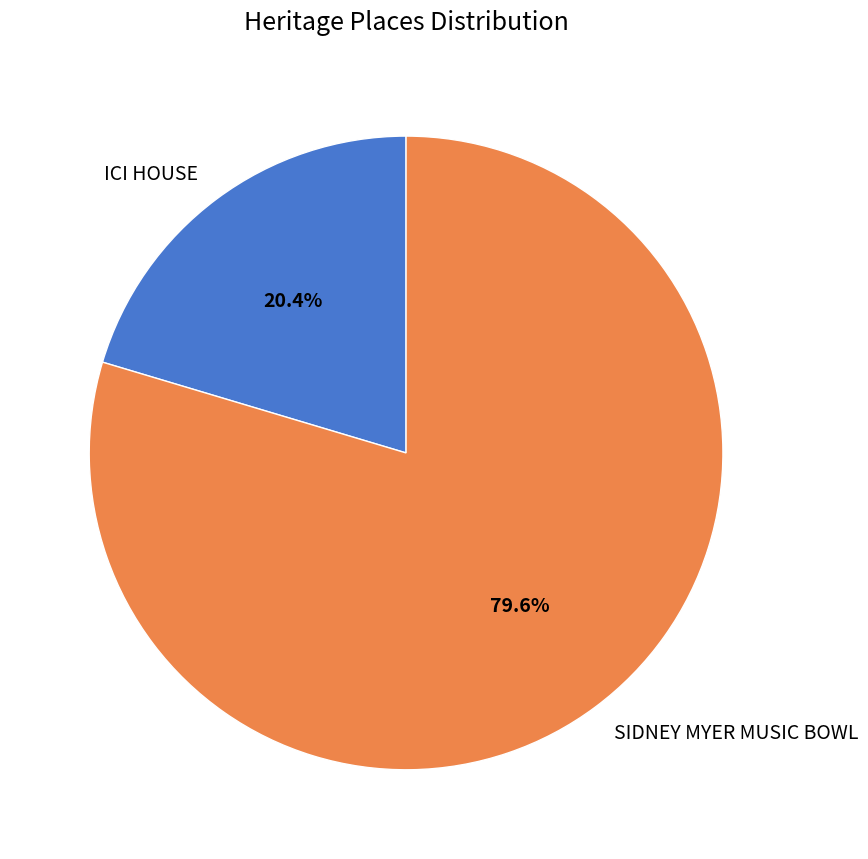

To the nearest percent, what portion does SIDNEY MYER MUSIC BOWL represent?

80%